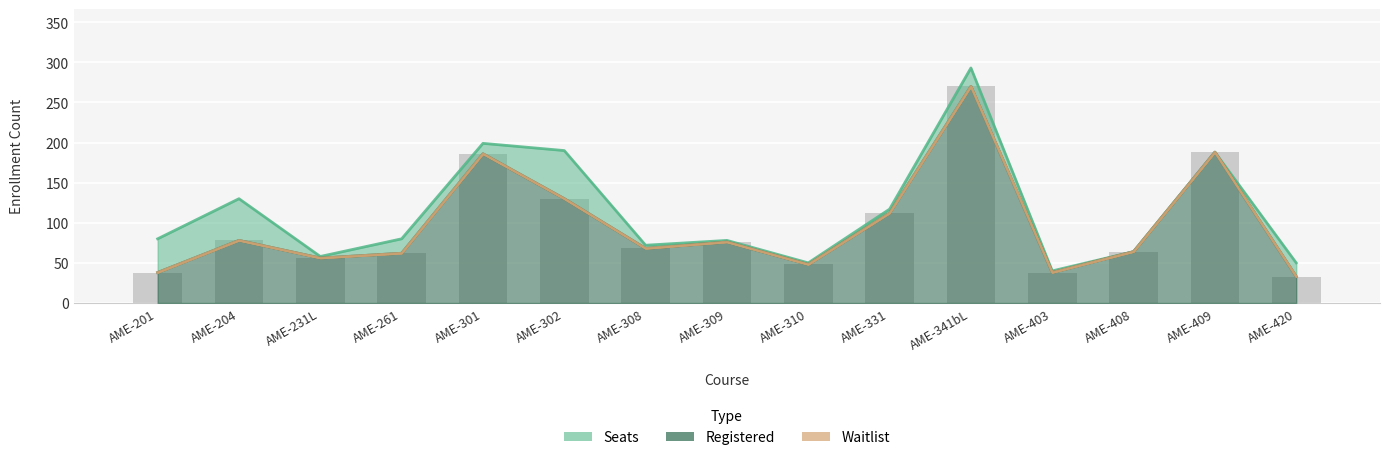

What is the difference between the second highest and second lowest values in the Registered series?

150